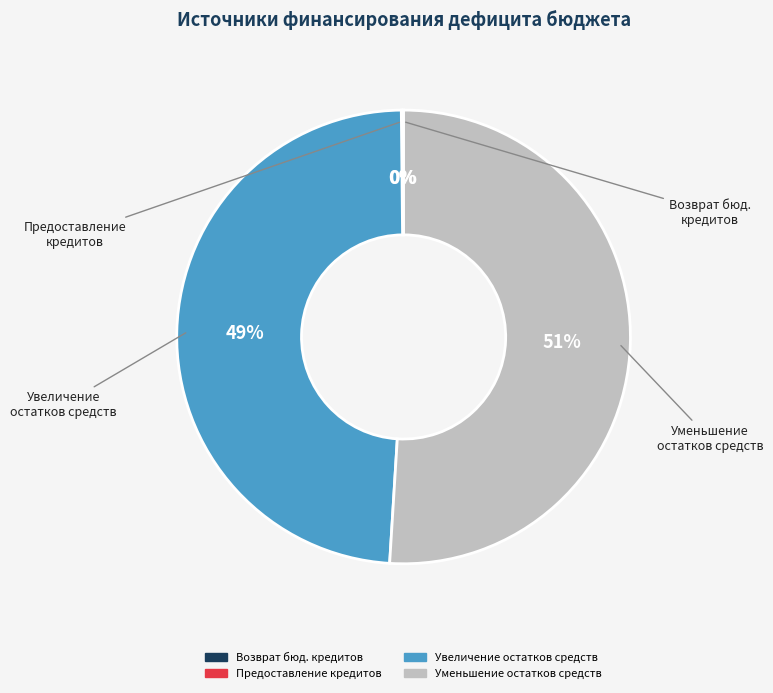

To the nearest percent, what is the average slice percentage?

25%